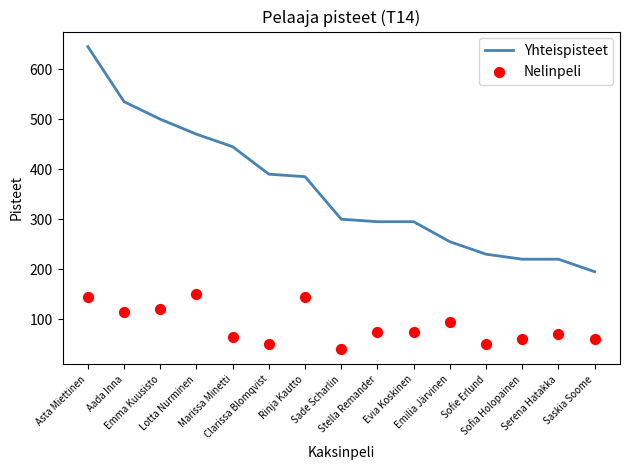

What are all the series names shown in the legend?

Yhteispisteet, Nelinpeli